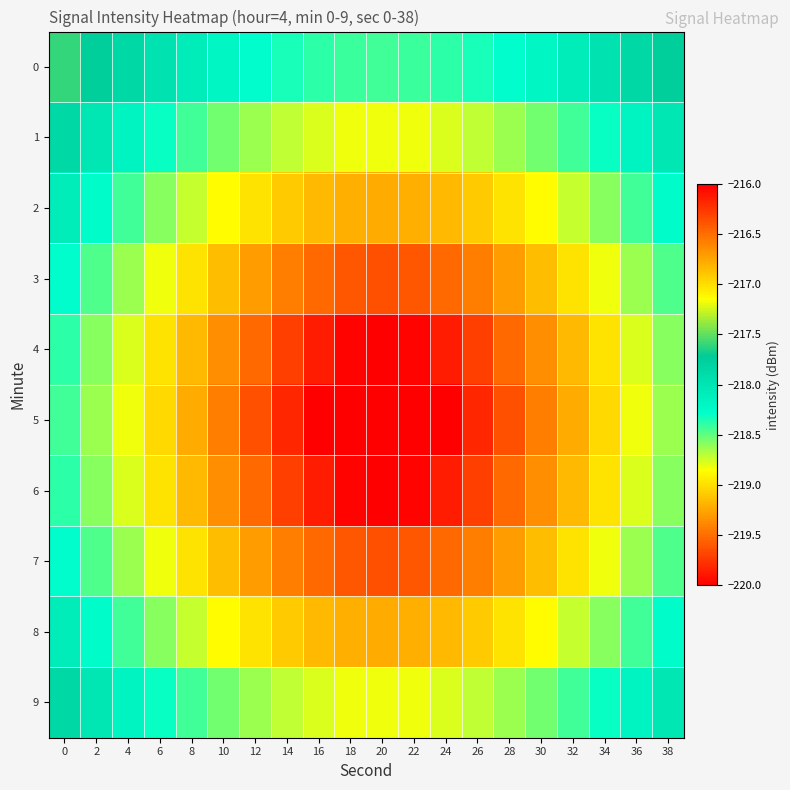

Rank the series at 28 from lowest to highest value.

5, 4, 6, 3, 7, 2, 8, 1, 9, 0